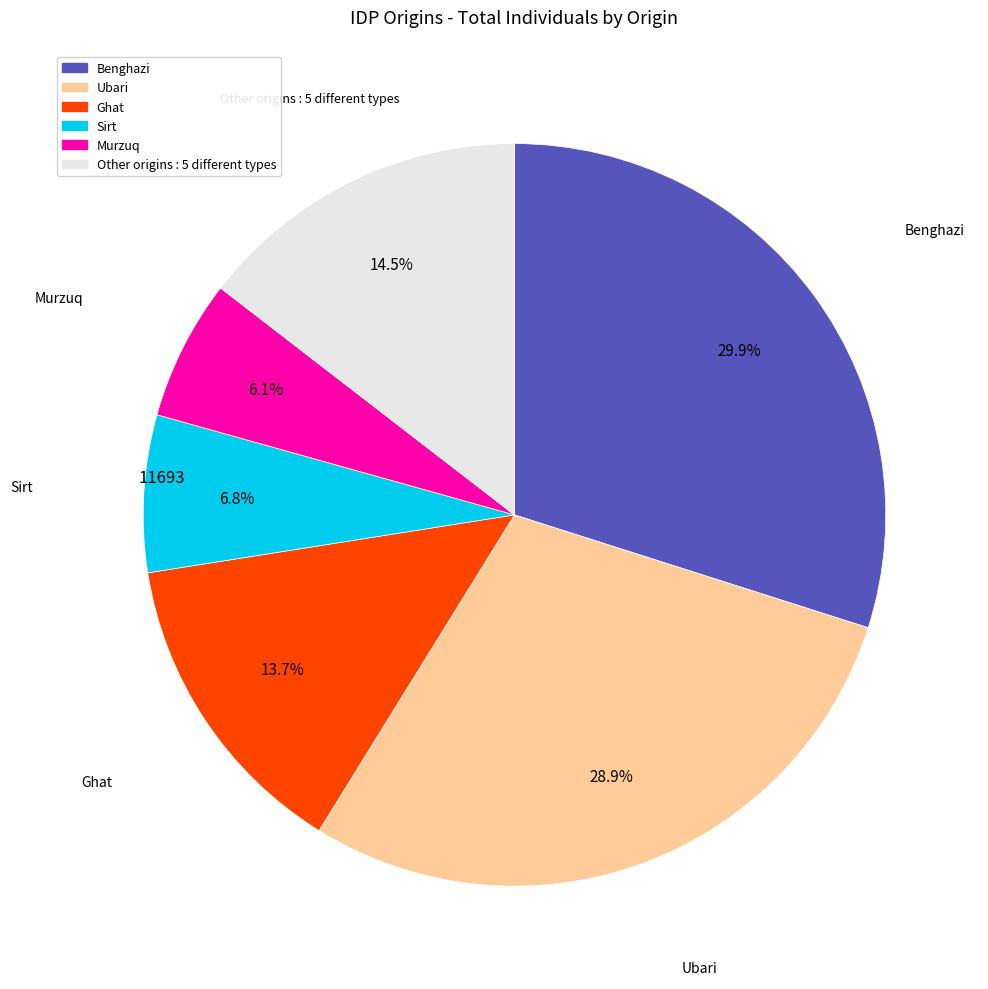

Is there any slice that represents more than half of the pie?

No